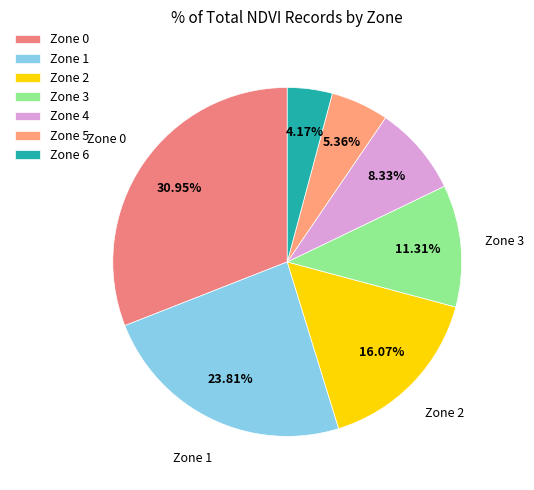

To the nearest percent, what portion does Zone 1 represent?

24%